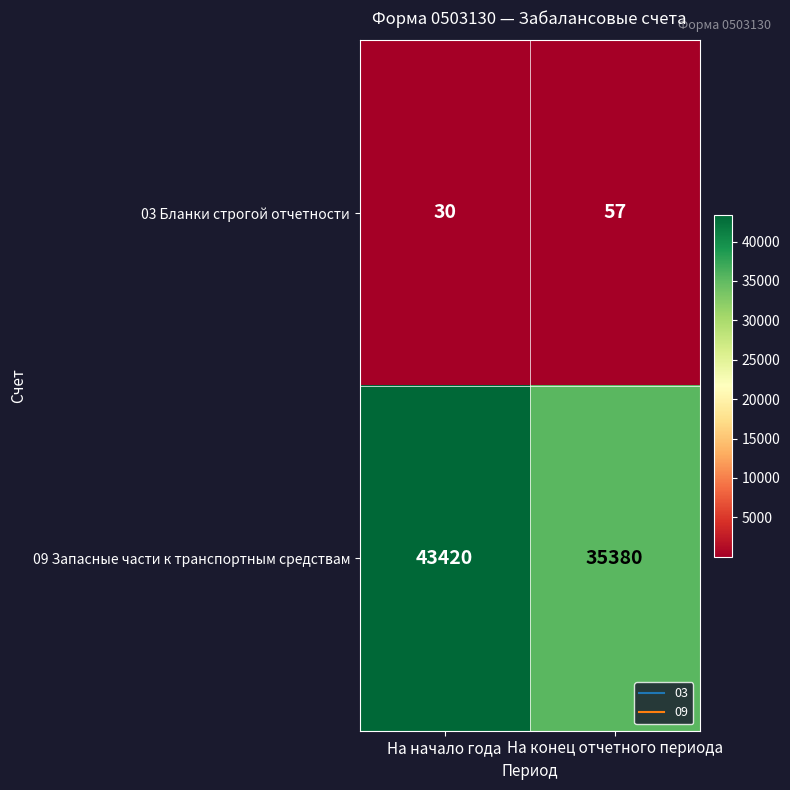

List the series in order of their peak value, highest first.

09 Запасные части к транспортным средствам, 03 Бланки строгой отчетности